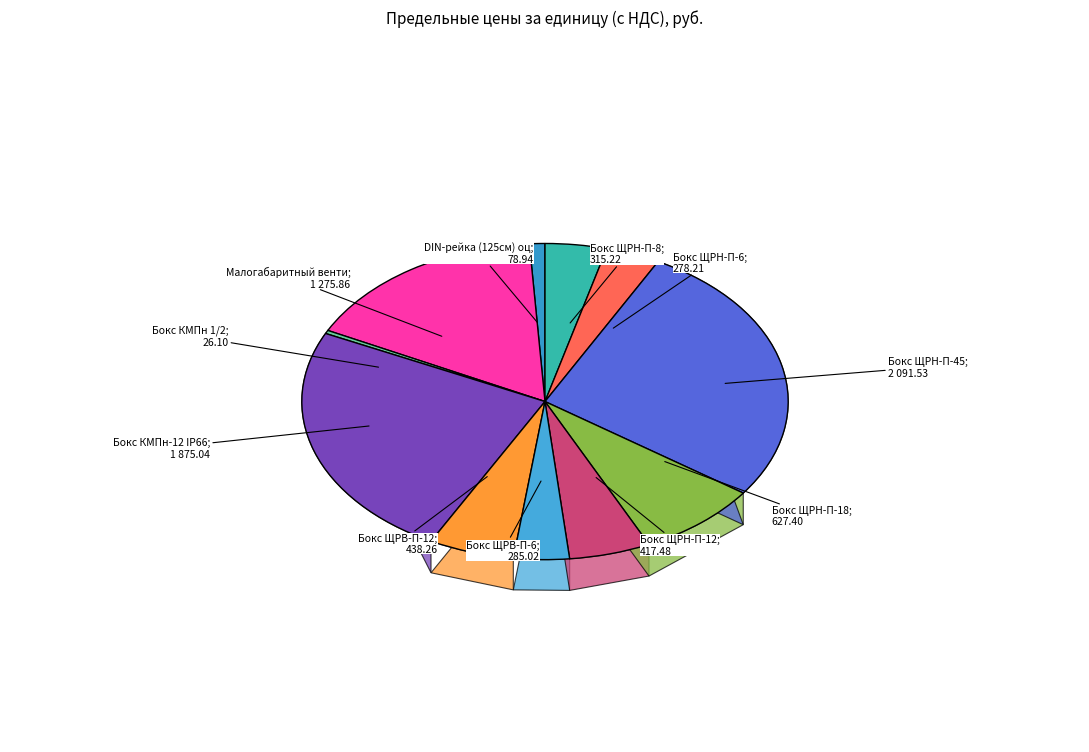

Count the number of slices in the pie.

11